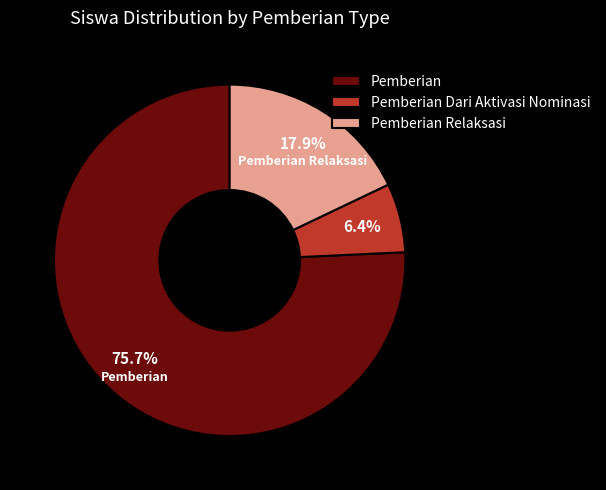

What percentage do Pemberian Dari Aktivasi Nominasi and Pemberian Relaksasi together represent?

24.3%